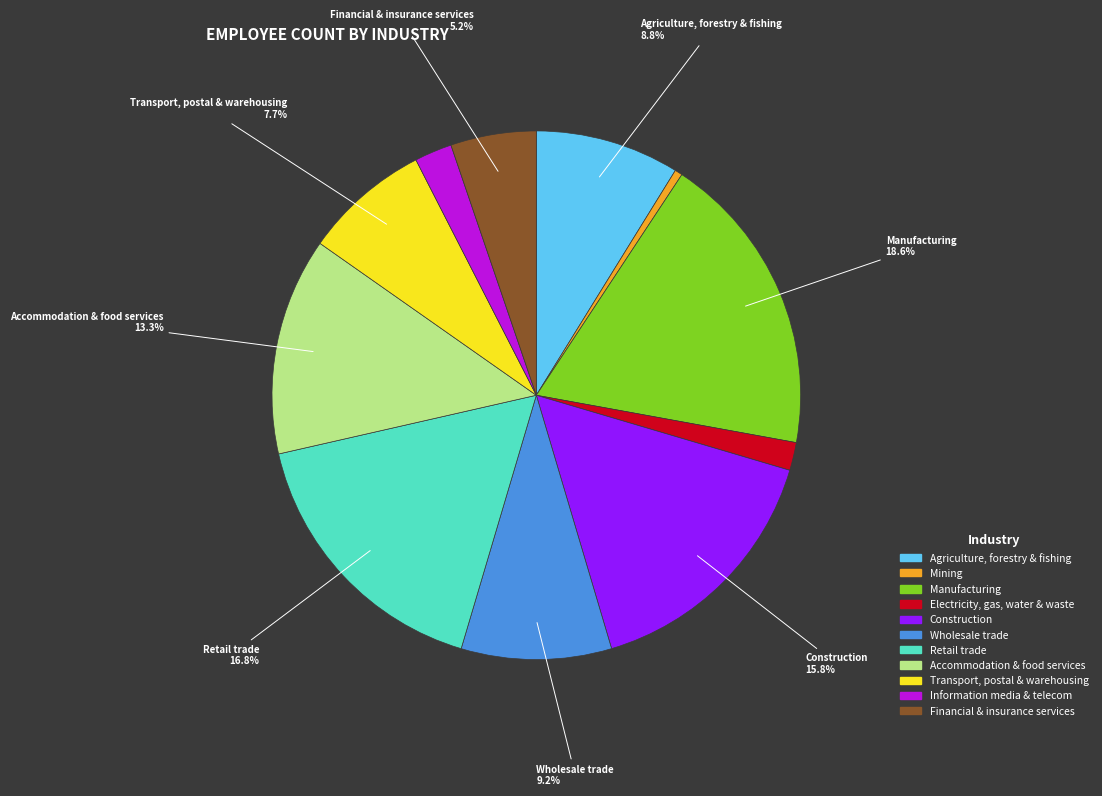

Is there any slice that represents more than half of the pie?

No